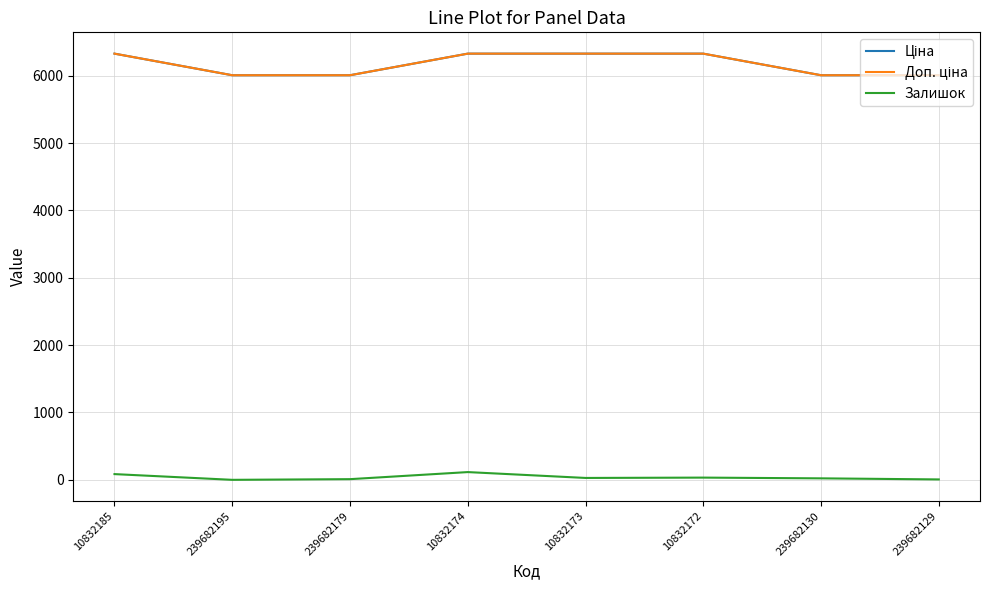

Rank the categories by Ціна value from lowest to highest.

239682195, 239682179, 239682130, 239682129, 10832185, 10832174, 10832173, 10832172